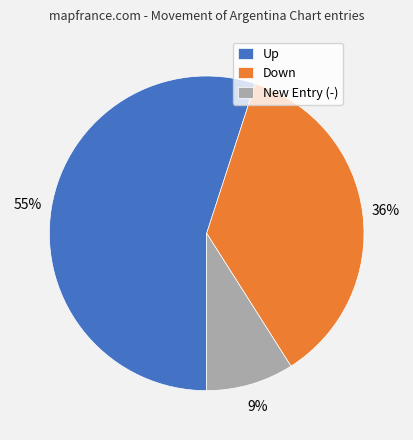

To the nearest percent, what percentage of the pie is Up?

55%